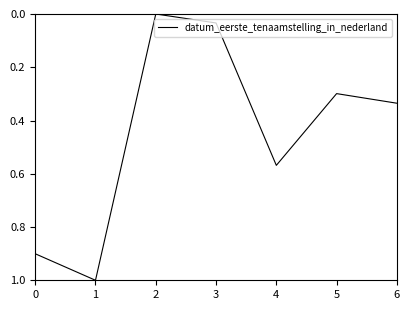

The chart shows a value of 0.1 at 5. True or false?

False